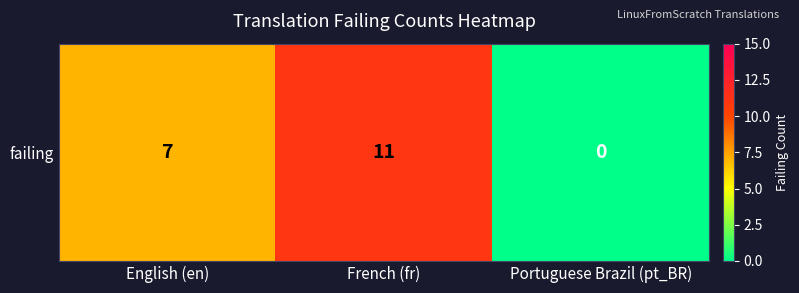

Which has a higher value, French (fr) or English (en)?

French (fr)